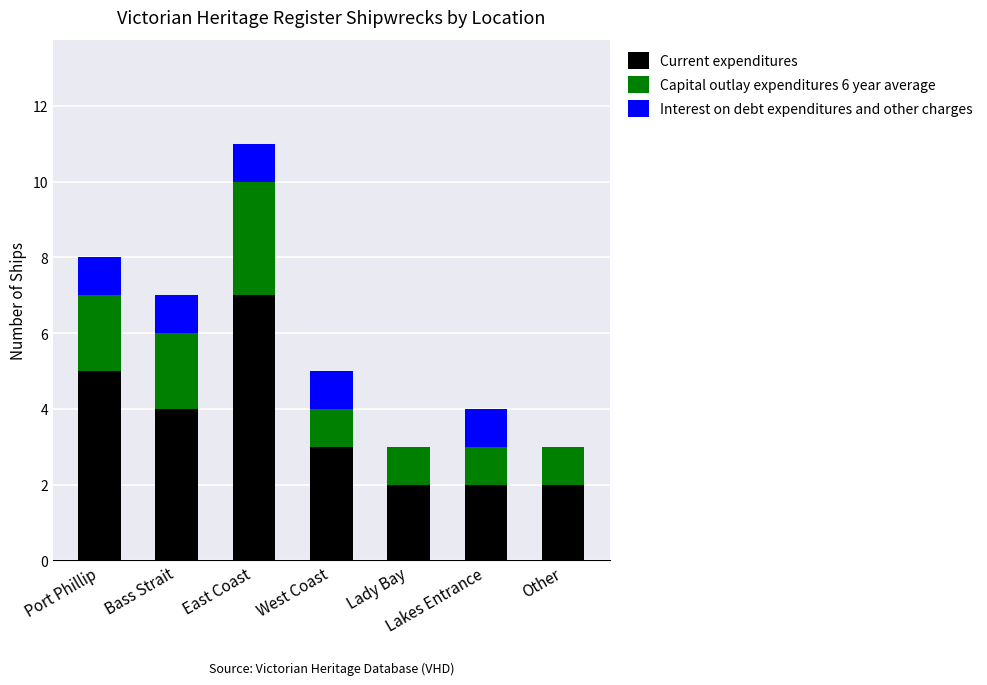

At which category is the sum across all series the highest?

East Coast